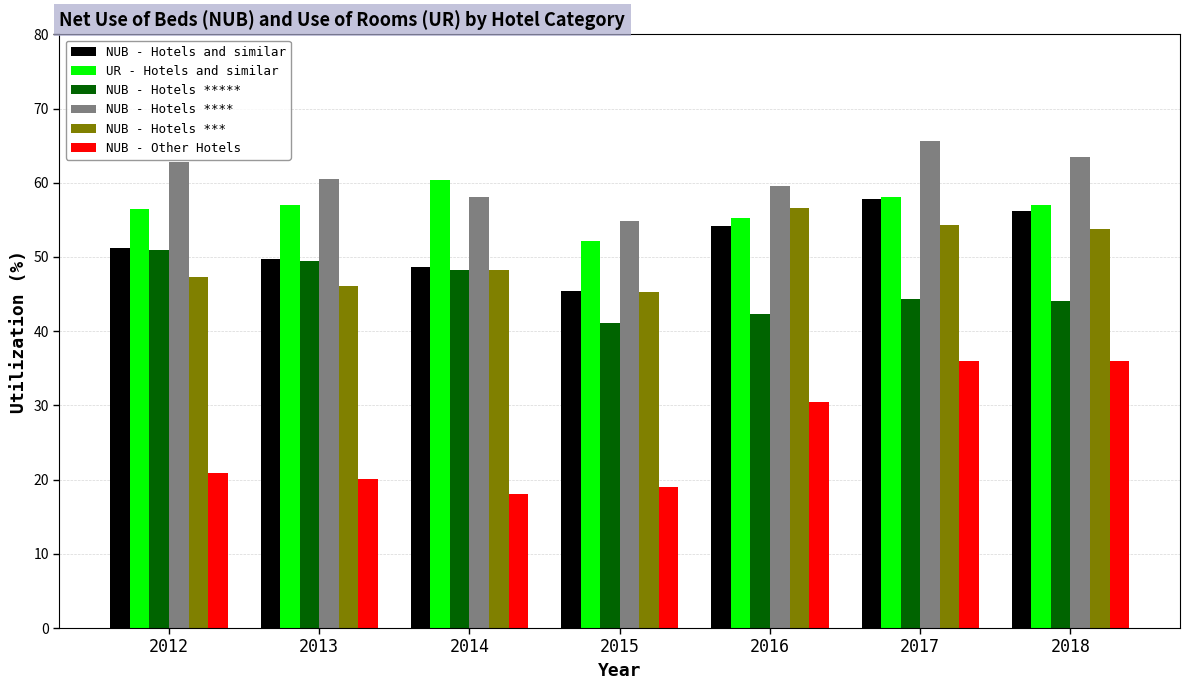

How many groups of bars are there?

7